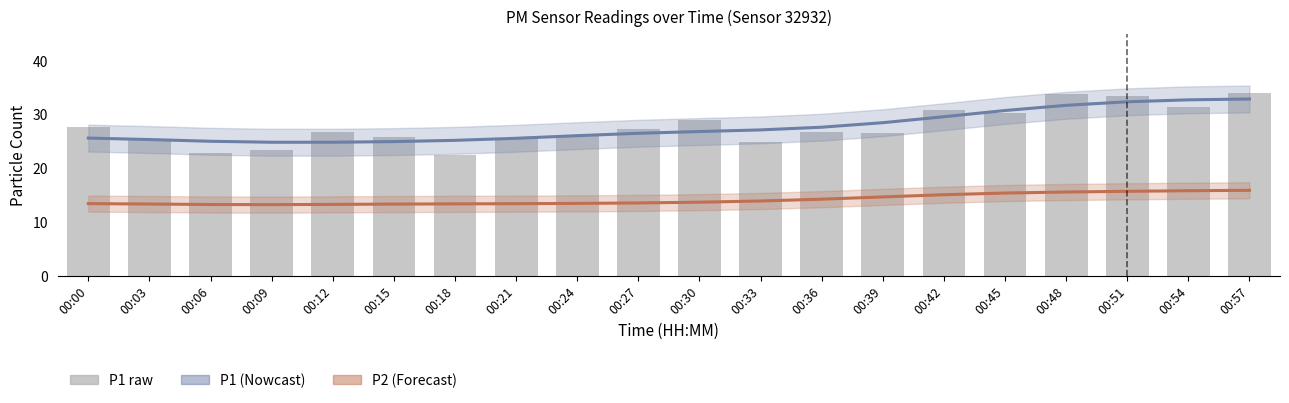

What is the difference between the maximum and minimum values in the P1 (estimate) series?

8.0